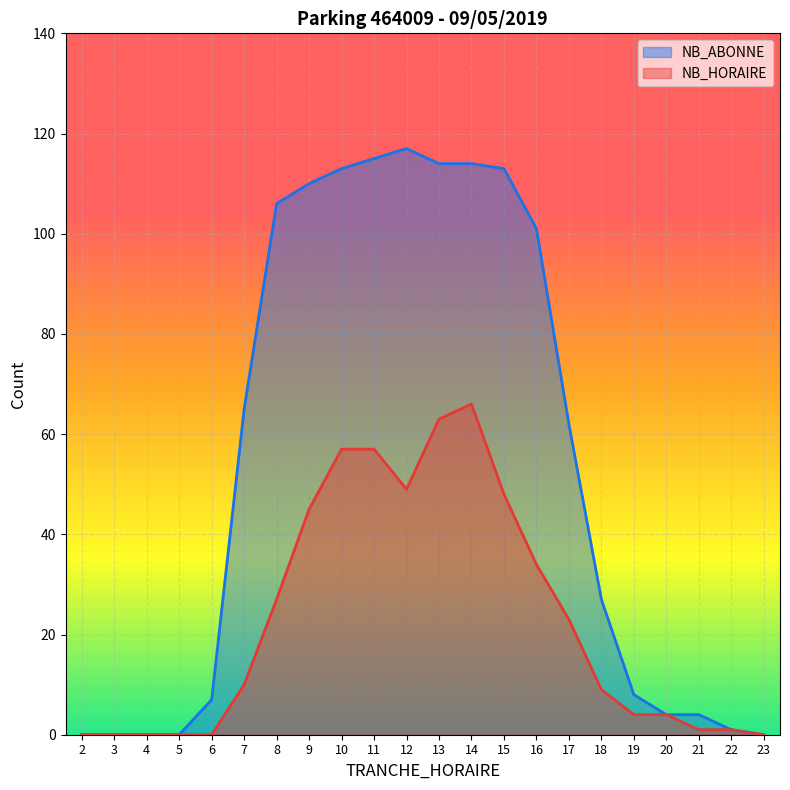

How many interior local peaks does the NB_ABONNE series have?

1